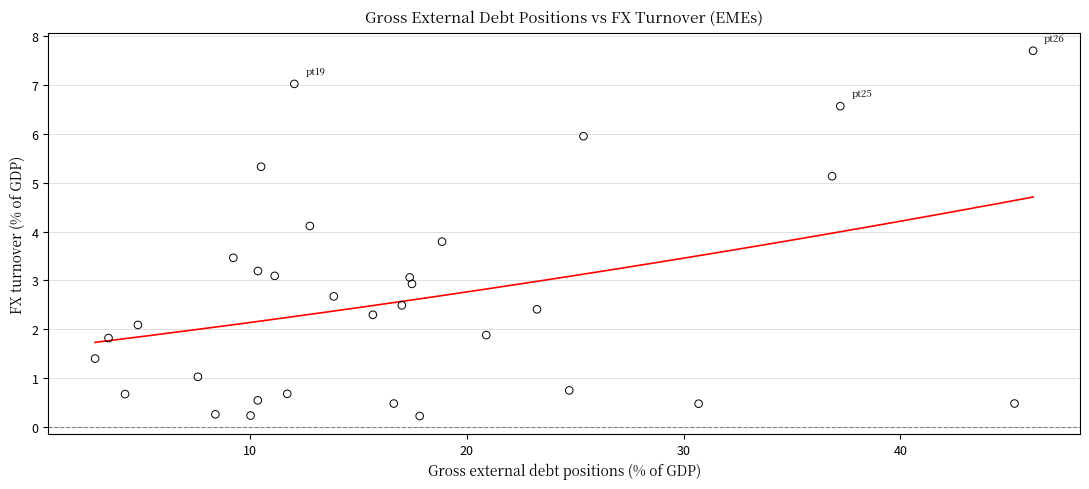

What is the range of X values (max minus min)?

43.3